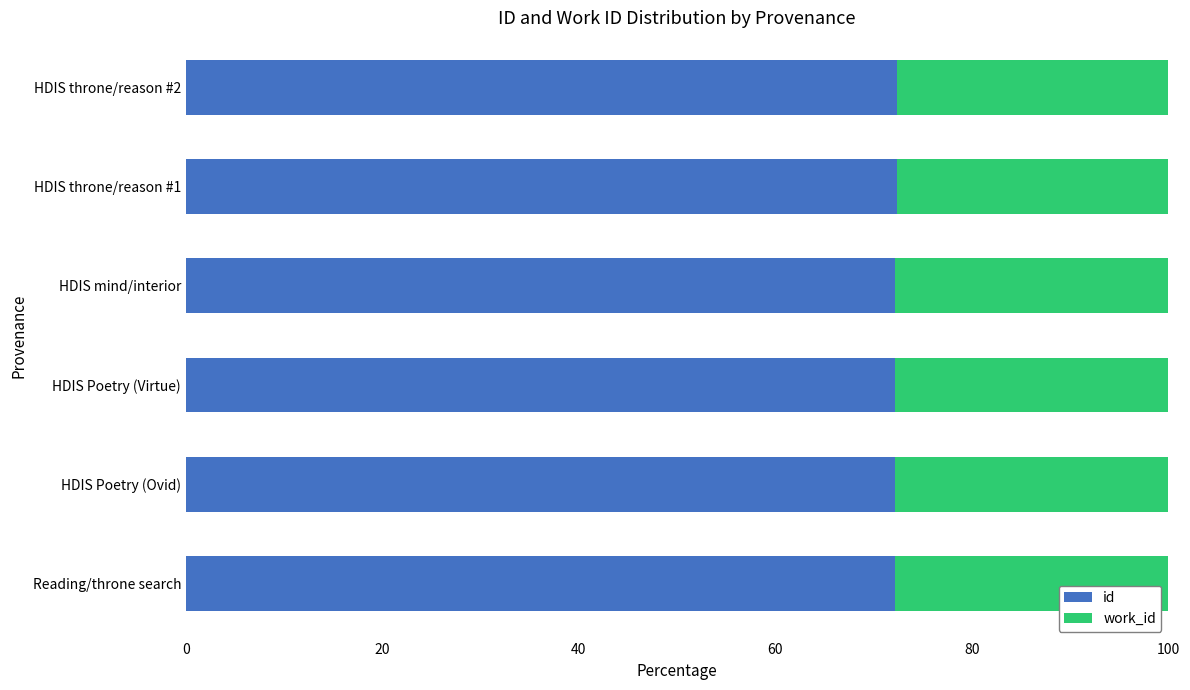

The value of id at HDIS throne/reason #2 is 72.4. True or false?

True